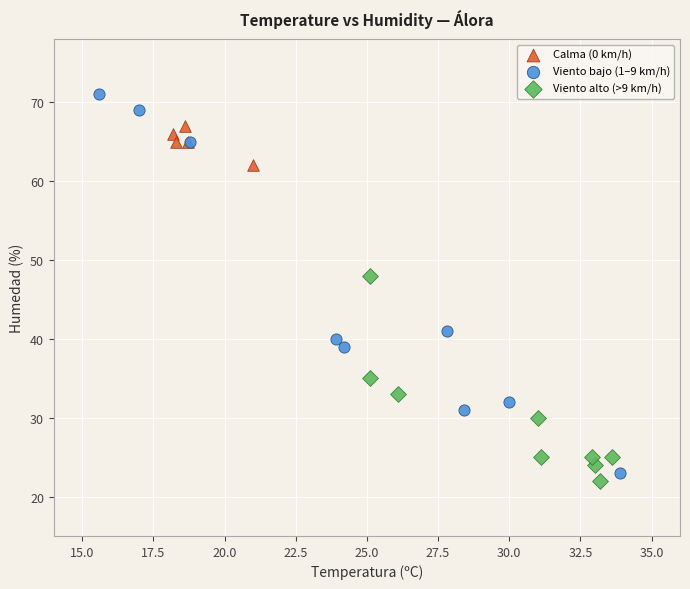

Which series reaches the maximum Y coordinate?

Viento bajo (1–9 km/h)